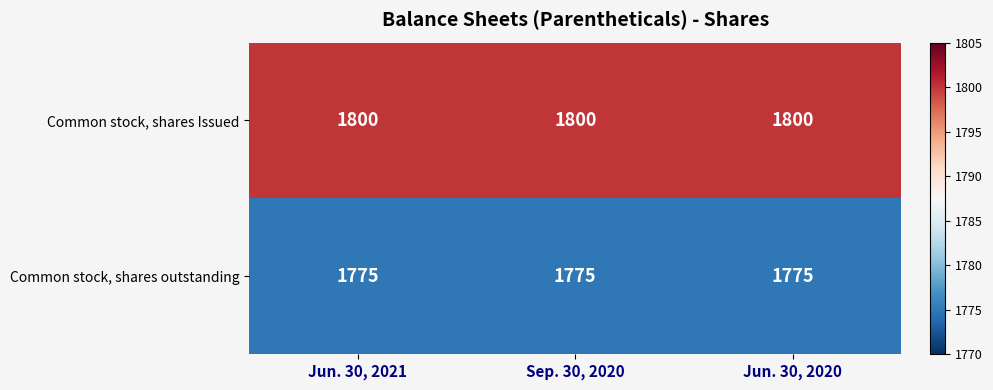

What is the spread (max minus min) of values at Jun. 30, 2020?

25